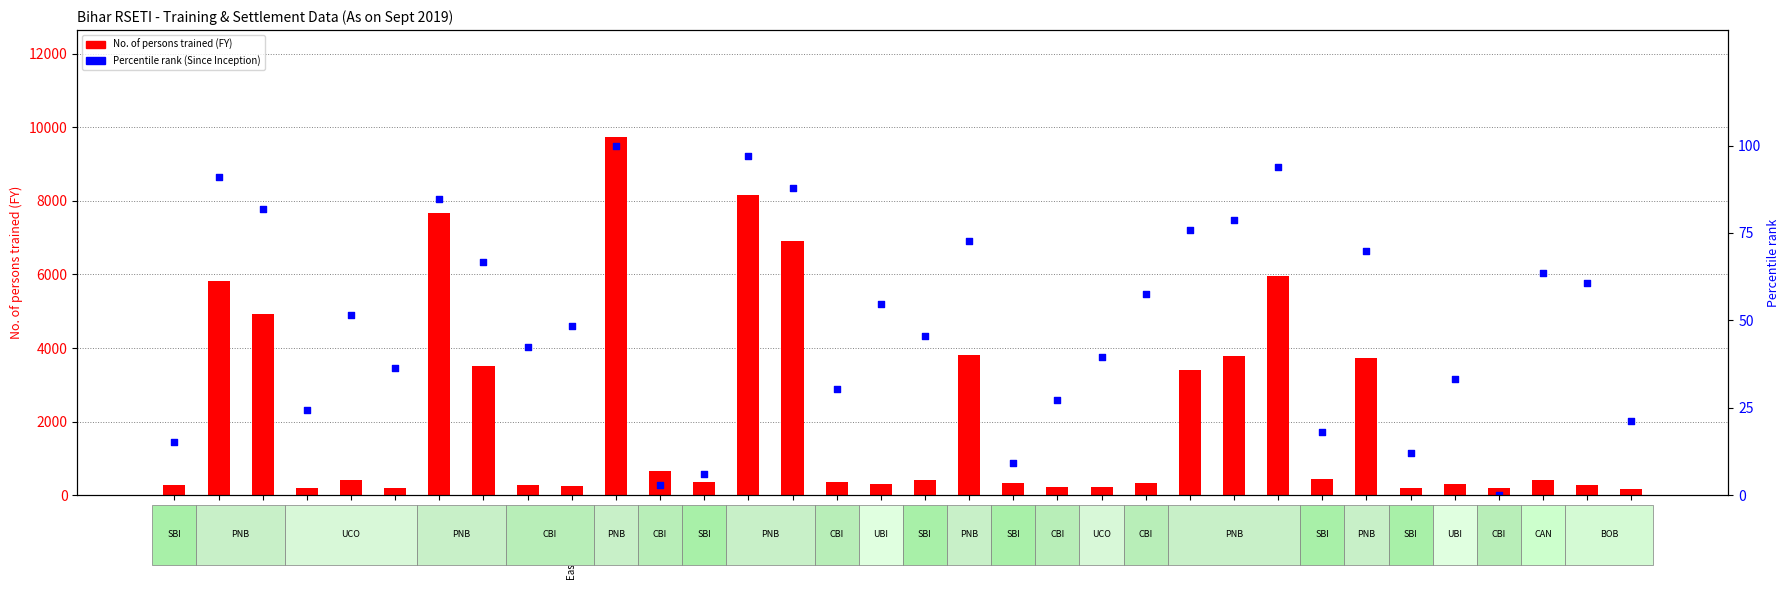

Which series reaches the minimum Y coordinate?

Percentile rank (Since Inception)